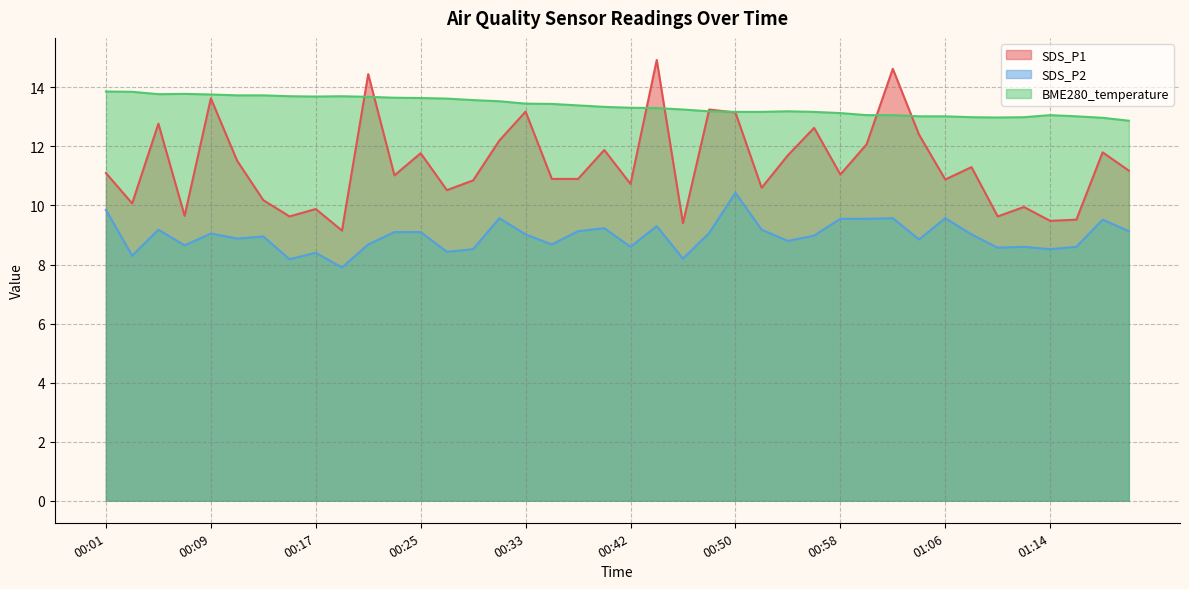

Which has a higher value, 01:08 or 00:09?

00:09